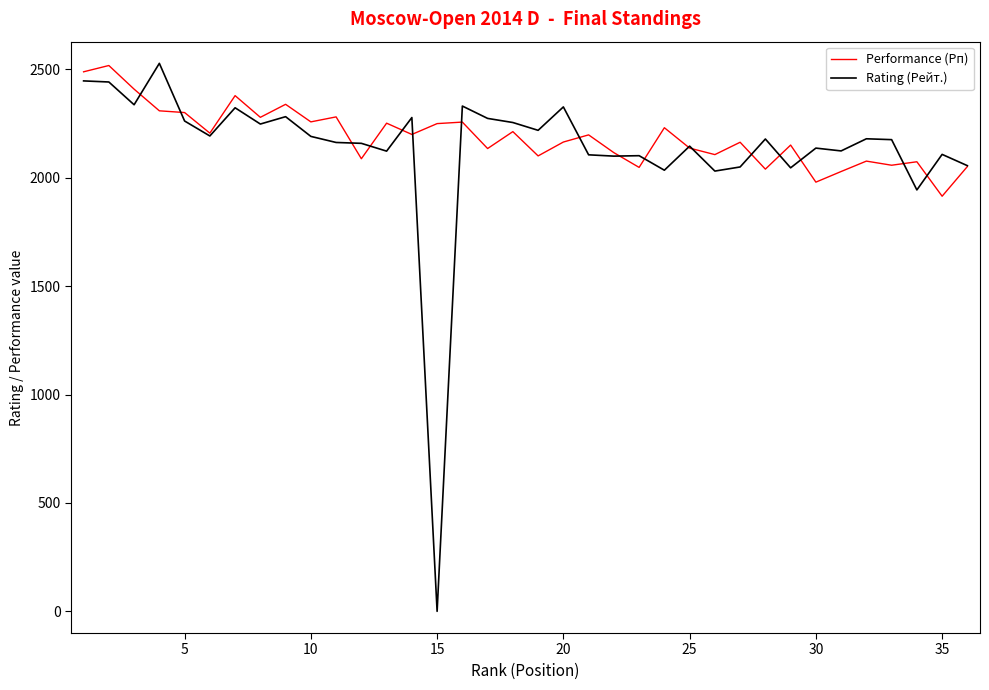

Which series has the largest range (max minus min)?

Rating (Рейт.)